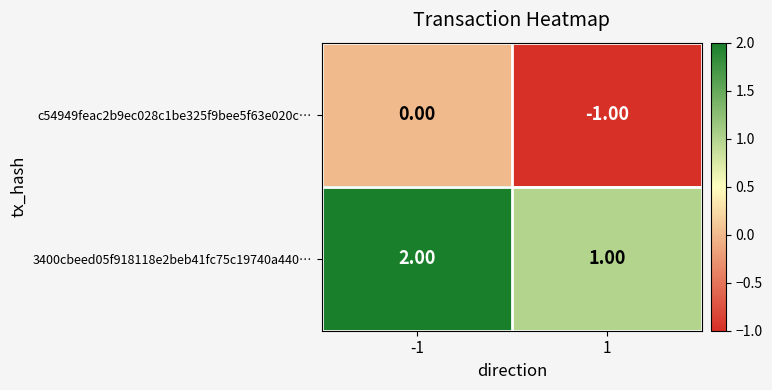

List the labels in order of 3400cbeed05f918118e2beb41fc75c19740a440… value, smallest first.

1, -1